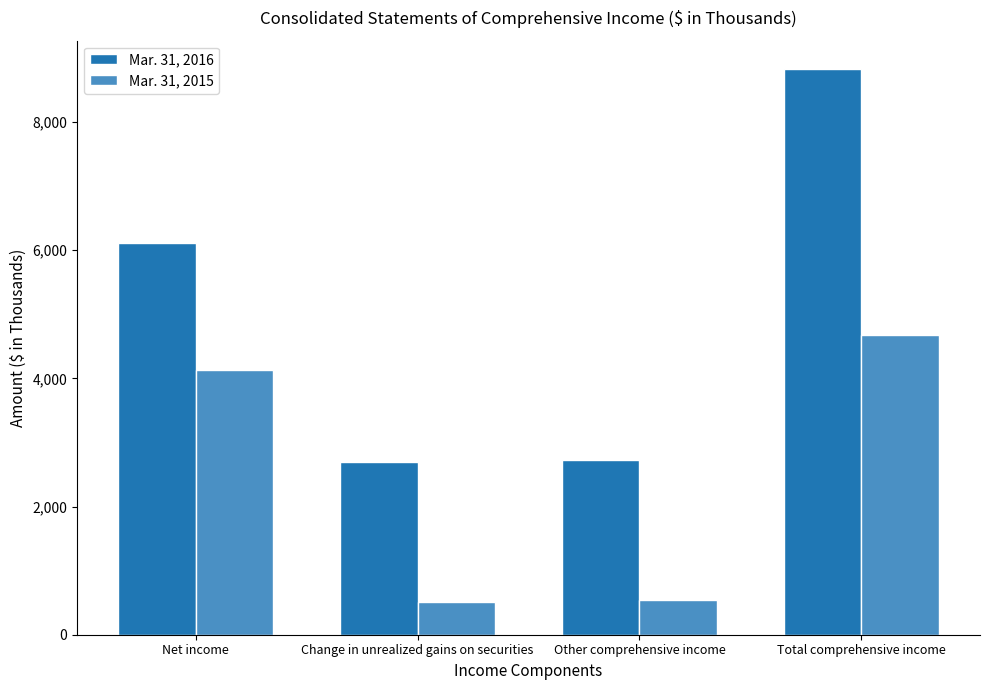

What is the difference between the highest and lowest values at Change in unrealized gains on securities?

2188